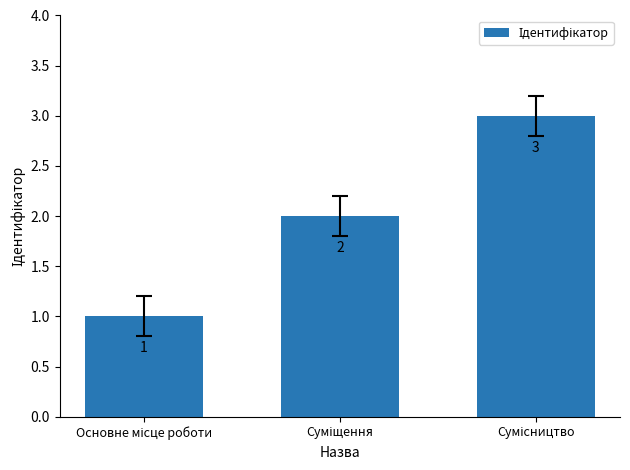

What is the sum of all values?

6